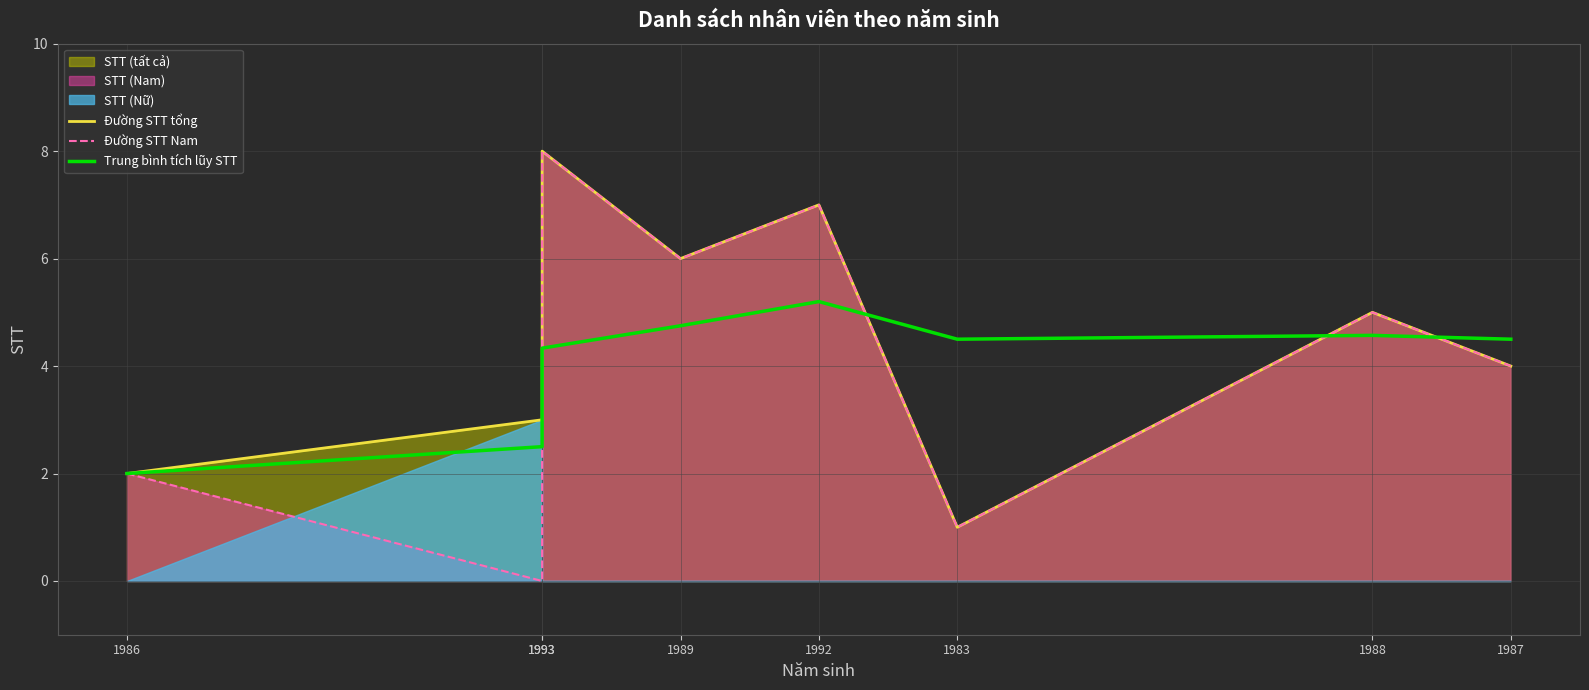

Rank the series by their average value, from highest to lowest.

Đường STT tổng, Đường STT Nam, Trung bình tích lũy STT